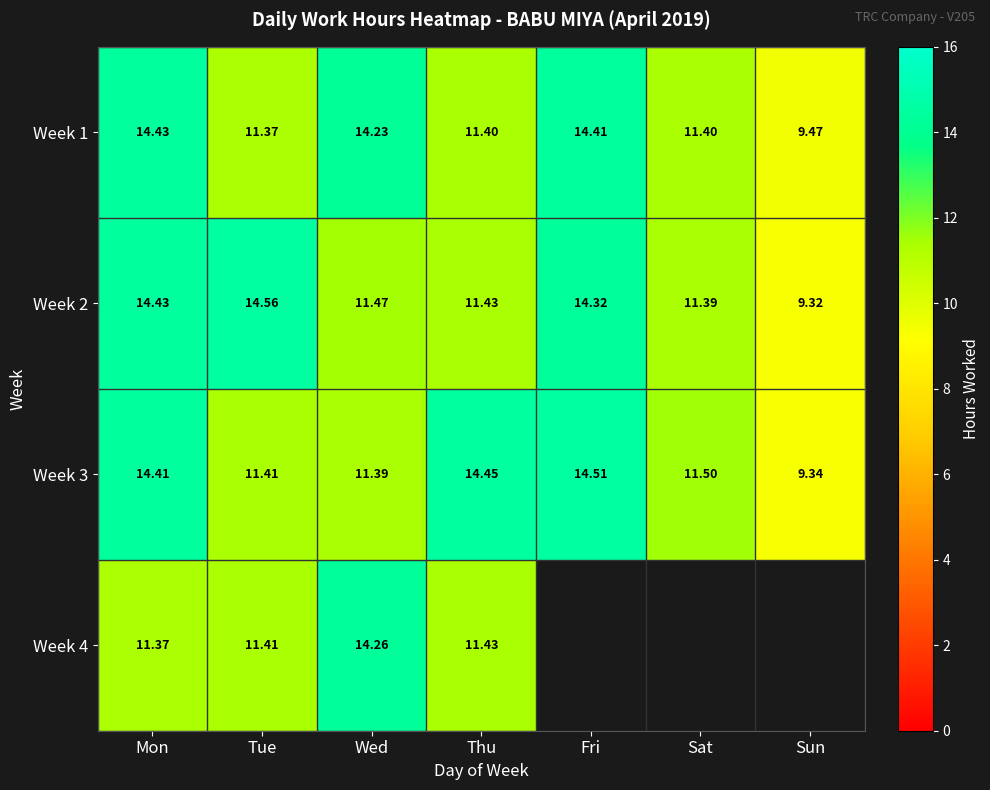

What is the difference between the maximum and minimum values in the Week 1 series?

5.0